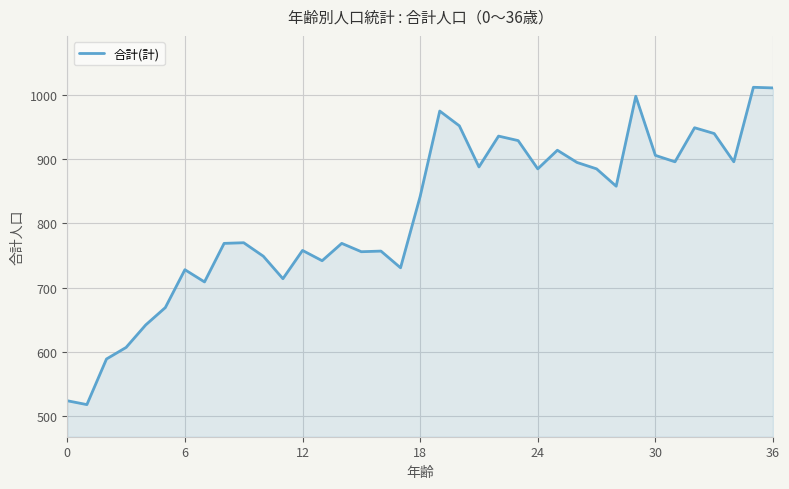

What is the smallest value displayed?

518